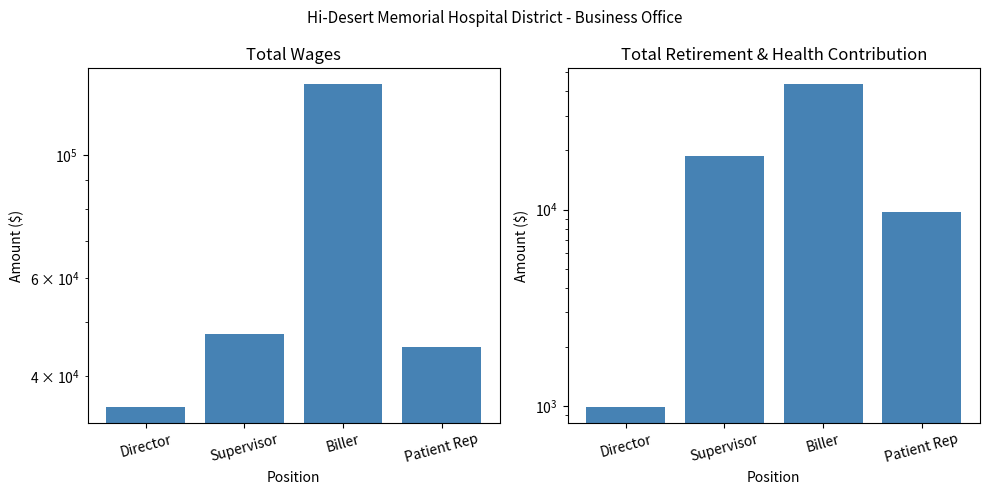

What is the difference between the highest and lowest values at Director?

34285